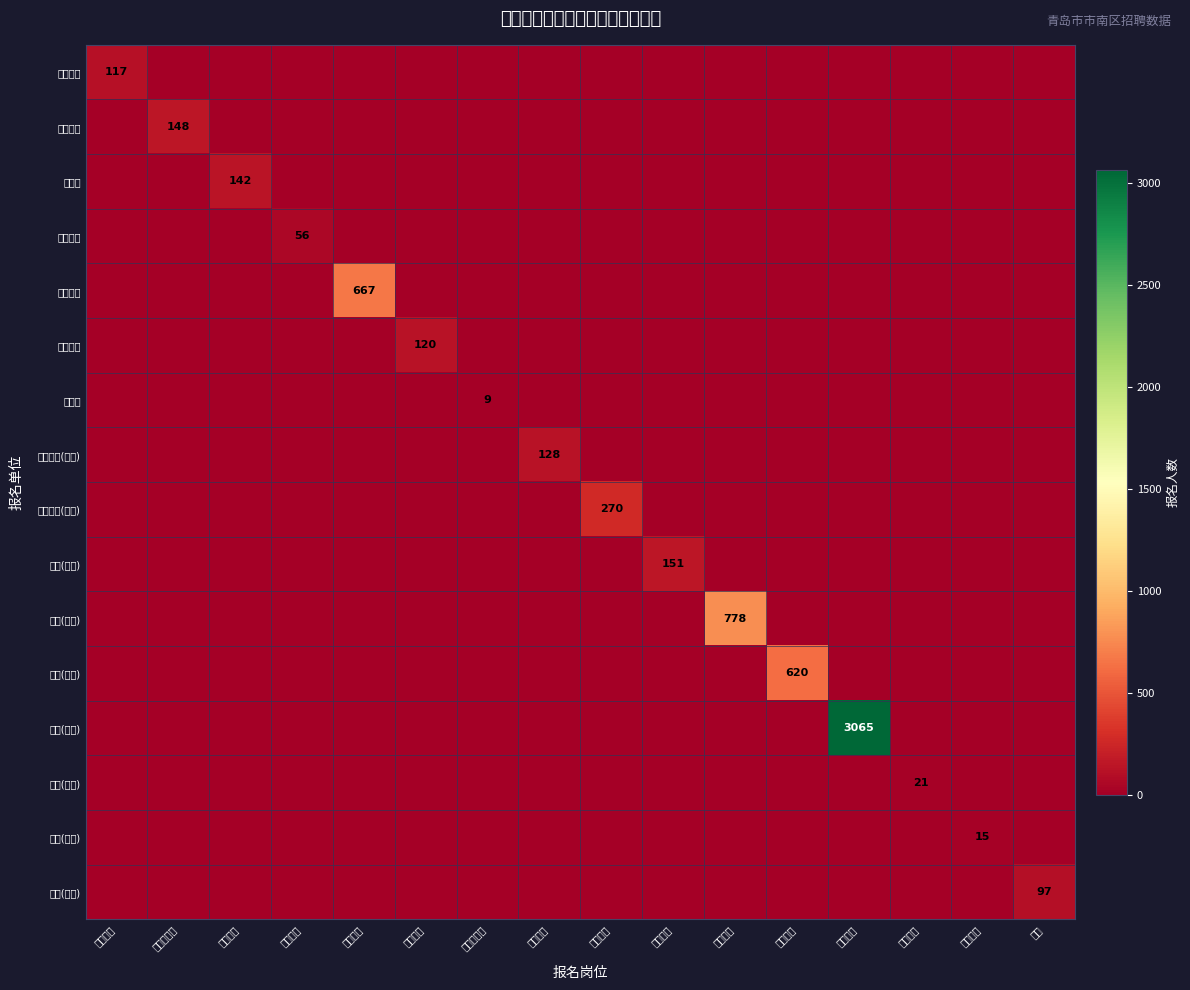

Between 公卫医师 and 经济服务, which is larger?

公卫医师